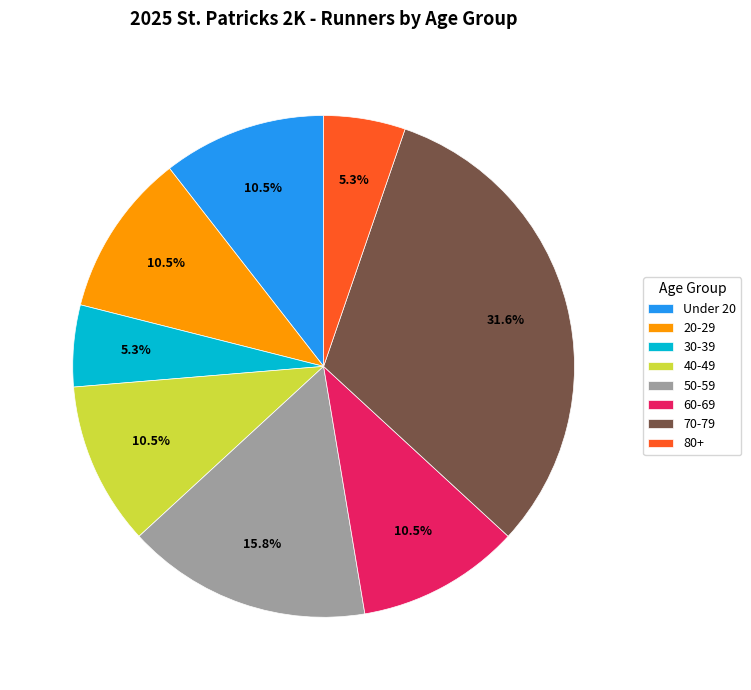

To the nearest percent, what is the difference between the largest and smallest slice percentages?

26%